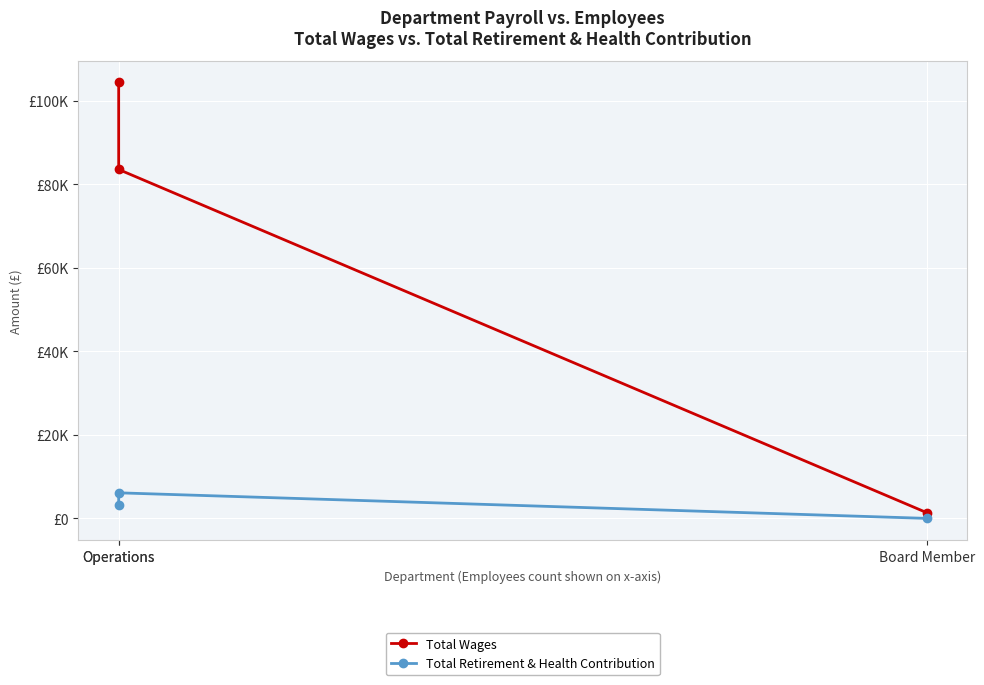

What are all the series names shown in the legend?

Total Wages, Total Retirement & Health Contribution